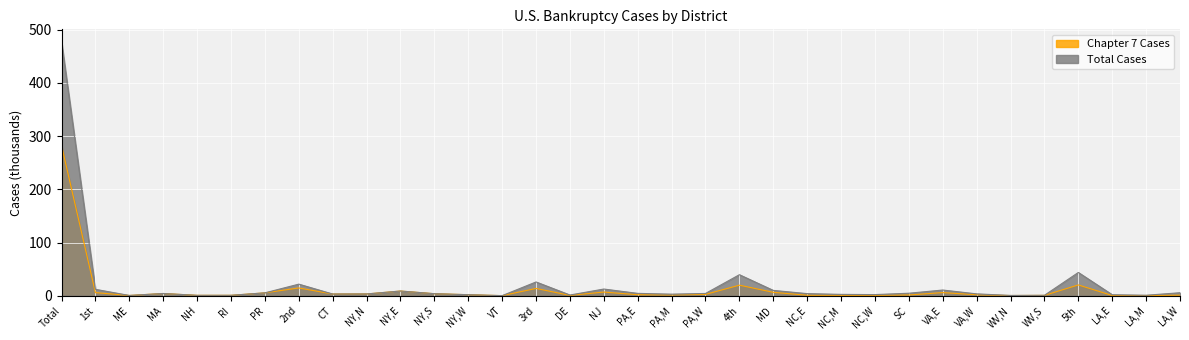

What is the average value of the Chapter 7 Cases series?

12.5